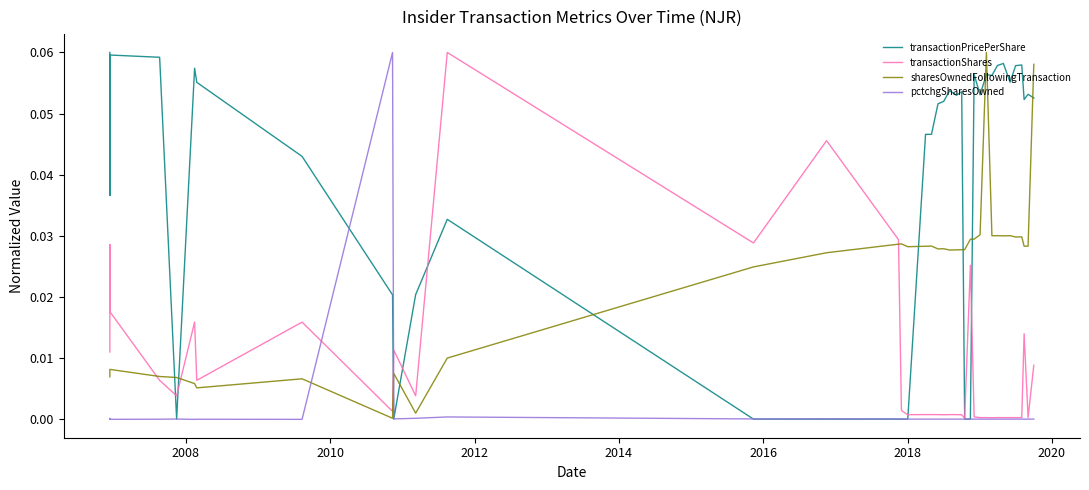

Does the chart display data point markers on the line(s)?

No